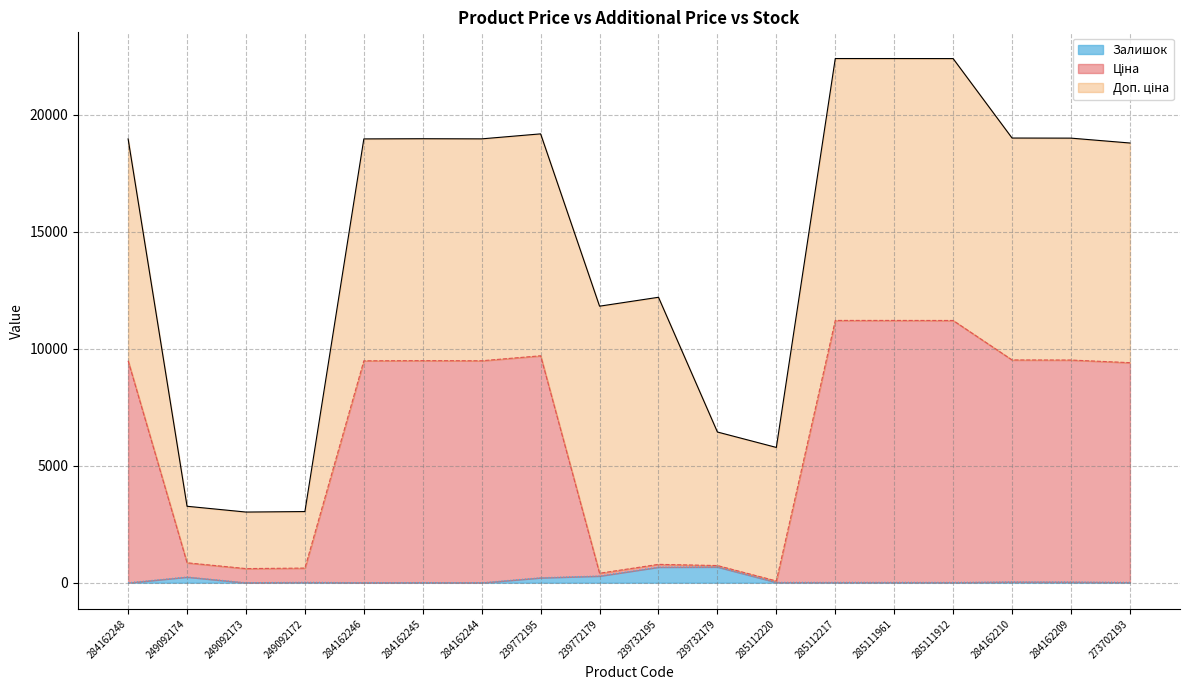

What is the highest value of the Залишок series?

676.0